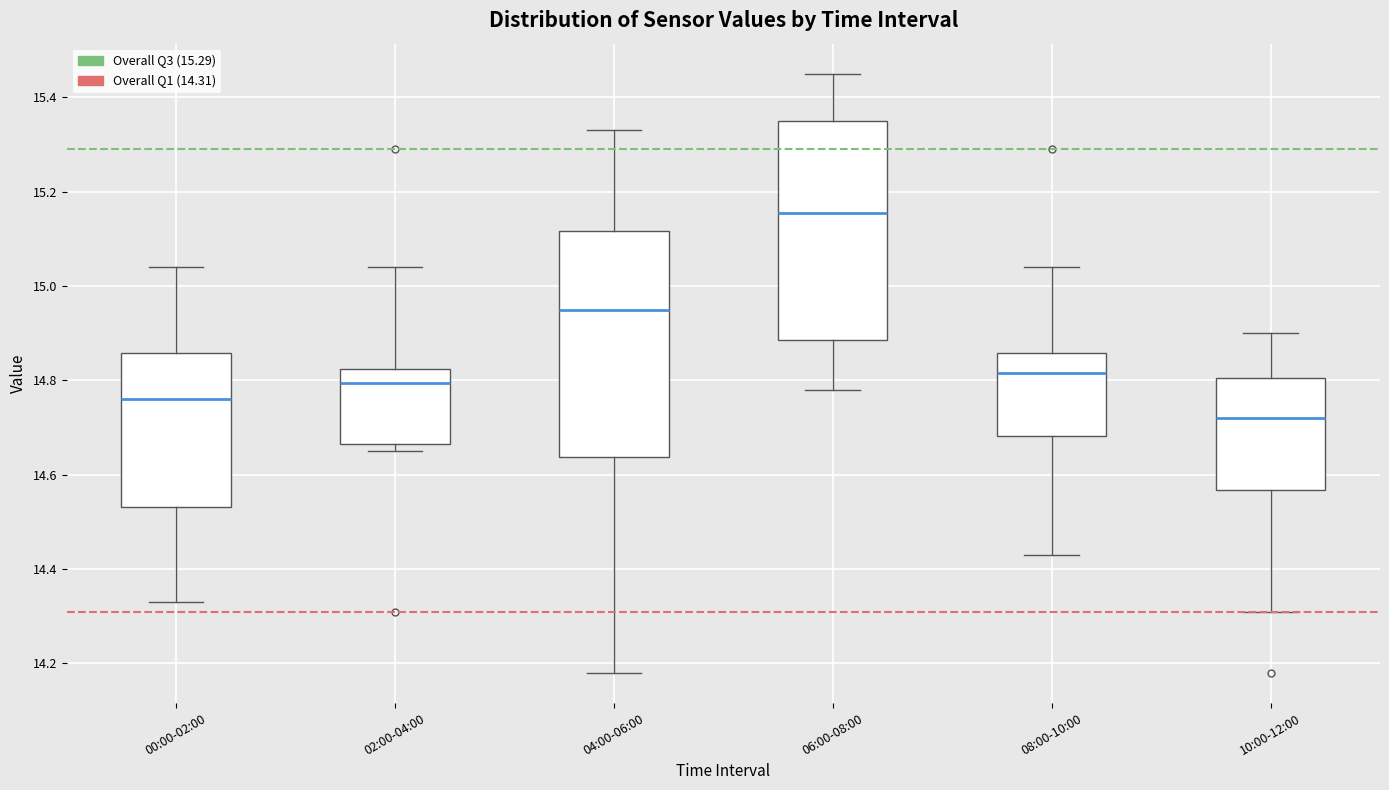

Where does the median line of the box for 06:00-08:00 sit on the y-axis? The values are not printed on the chart, so give them approximately, as read against the axis.

15.16